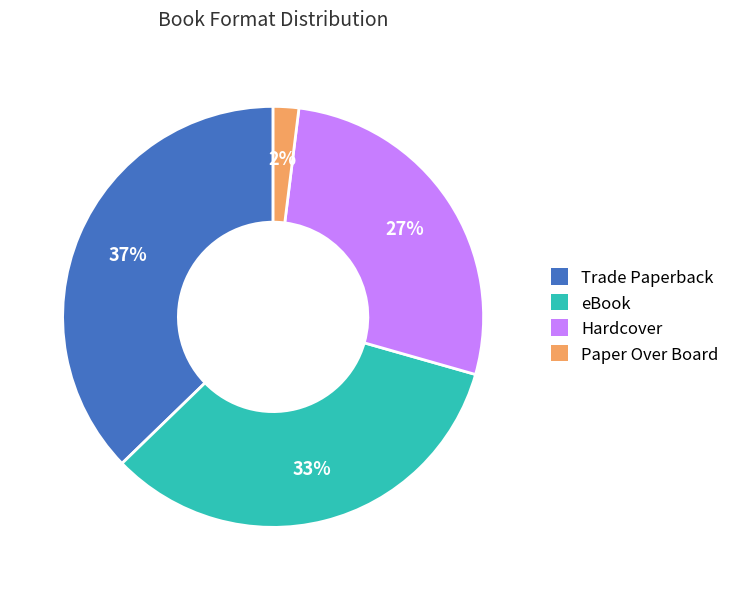

Does Trade Paperback represent more than half of the total?

No